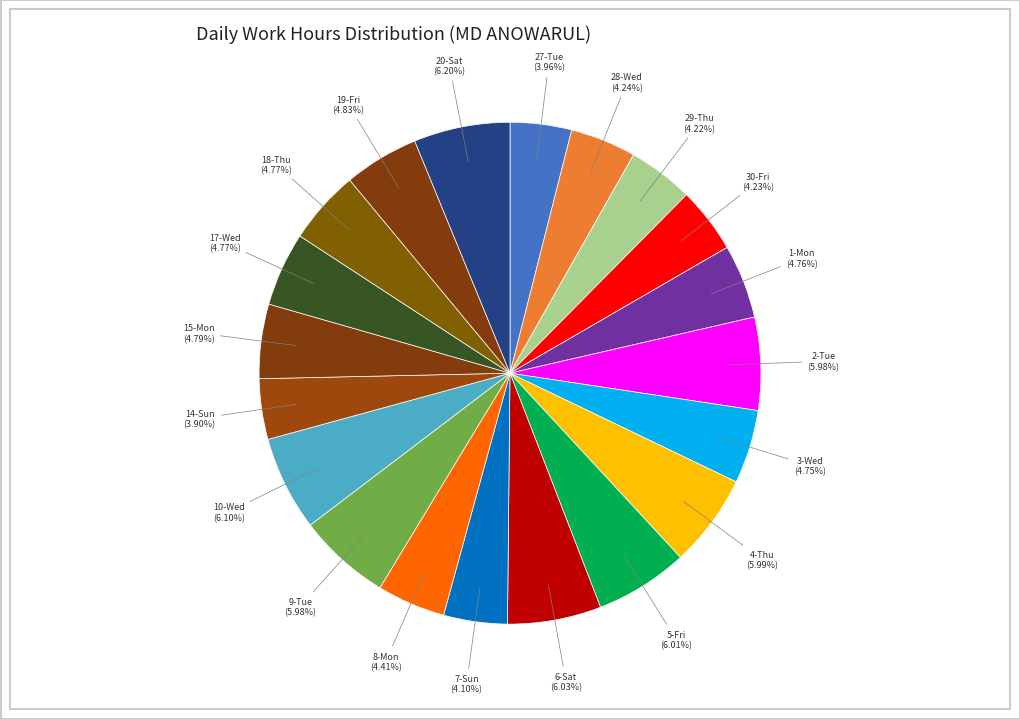

To the nearest percent, what is the difference between the largest and smallest slice percentages?

2%